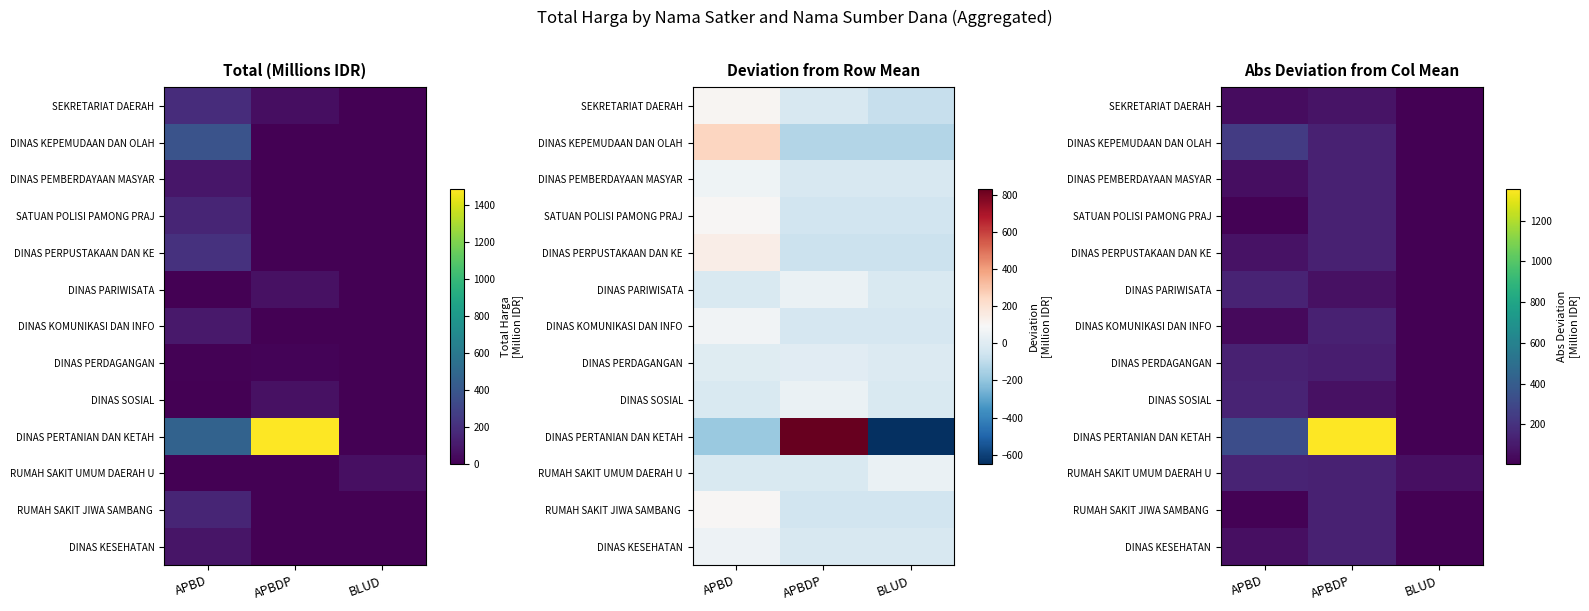

At which category is the sum across all series the highest?

APBDP